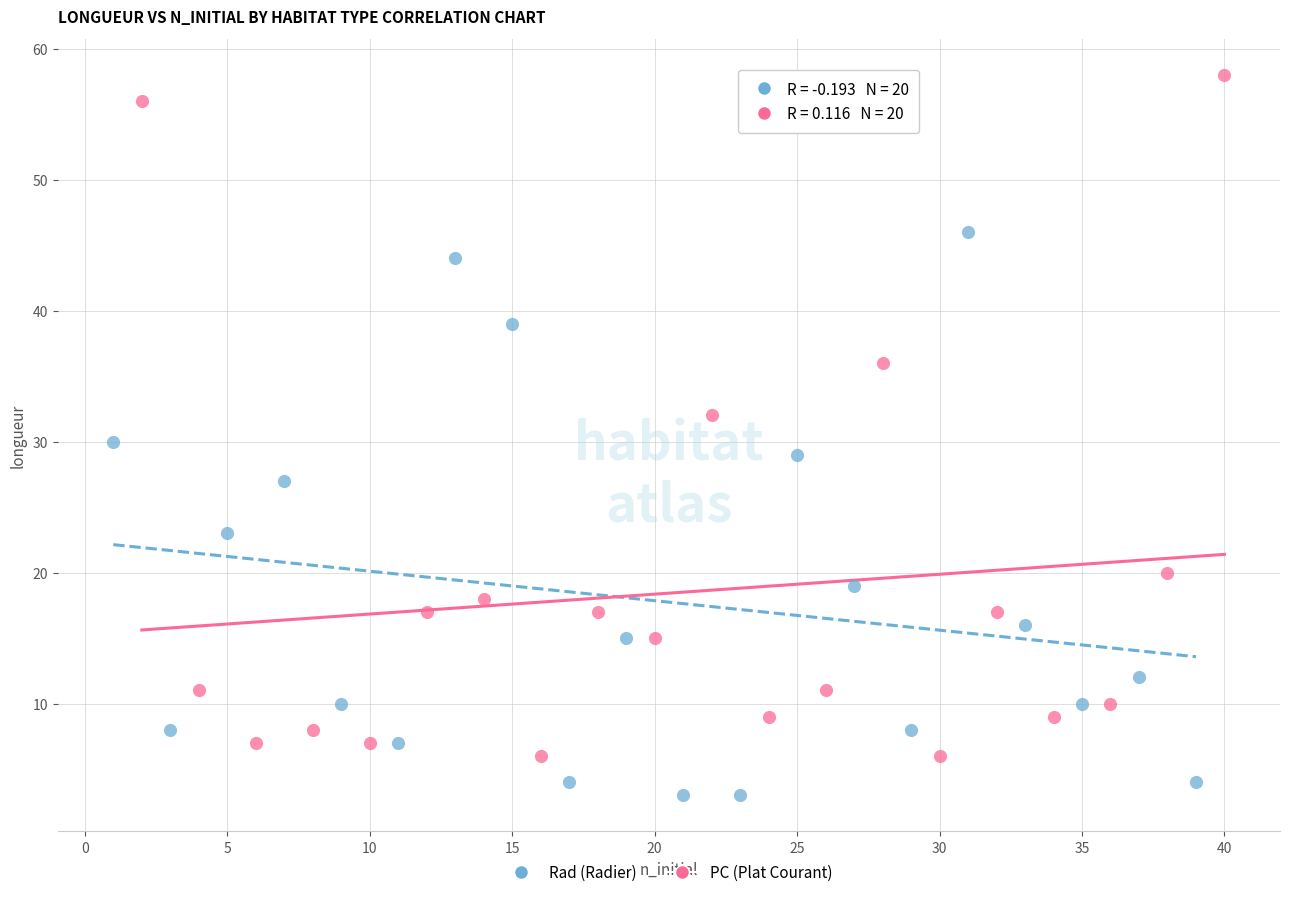

Which series contains the highest Y value?

PC (Plat Courant)